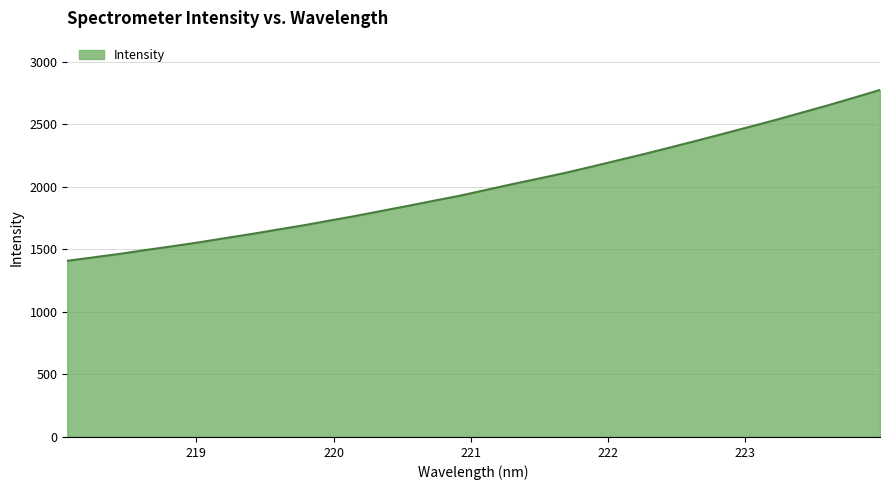

List the labels in order of value, smallest first.

218.0596, 218.2508, 218.442, 218.6332, 218.8244, 219.0156, 219.2067, 219.3979, 219.589, 219.7801, 219.9712, 220.1623, 220.3533, 220.5444, 220.7354, 220.9264, 221.1174, 221.3083, 221.4993, 221.6902, 221.8812, 222.0721, 222.263, 222.4538, 222.6447, 222.8355, 223.0264, 223.2172, 223.408, 223.5987, 223.7895, 223.9802